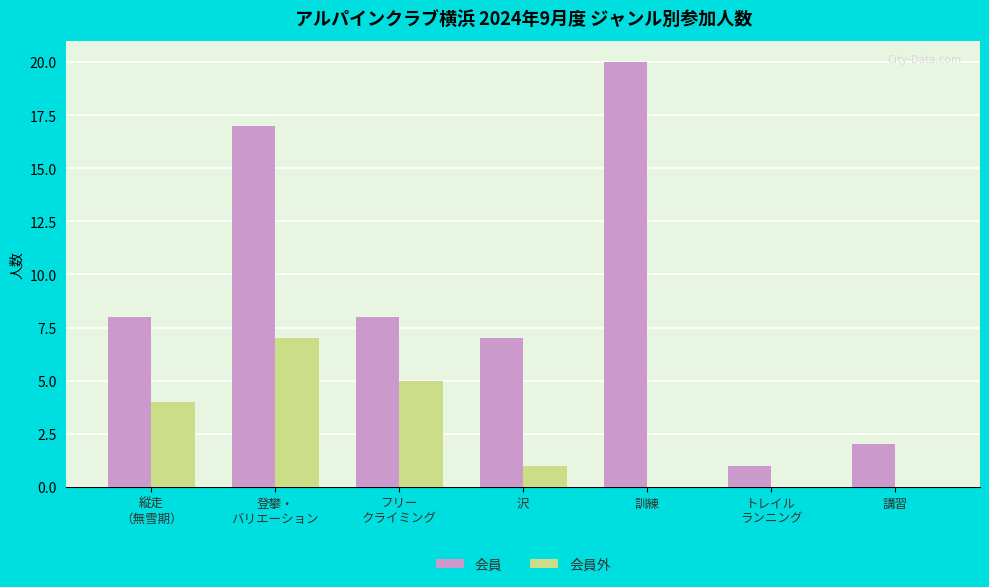

Count the number of data series in this chart.

2